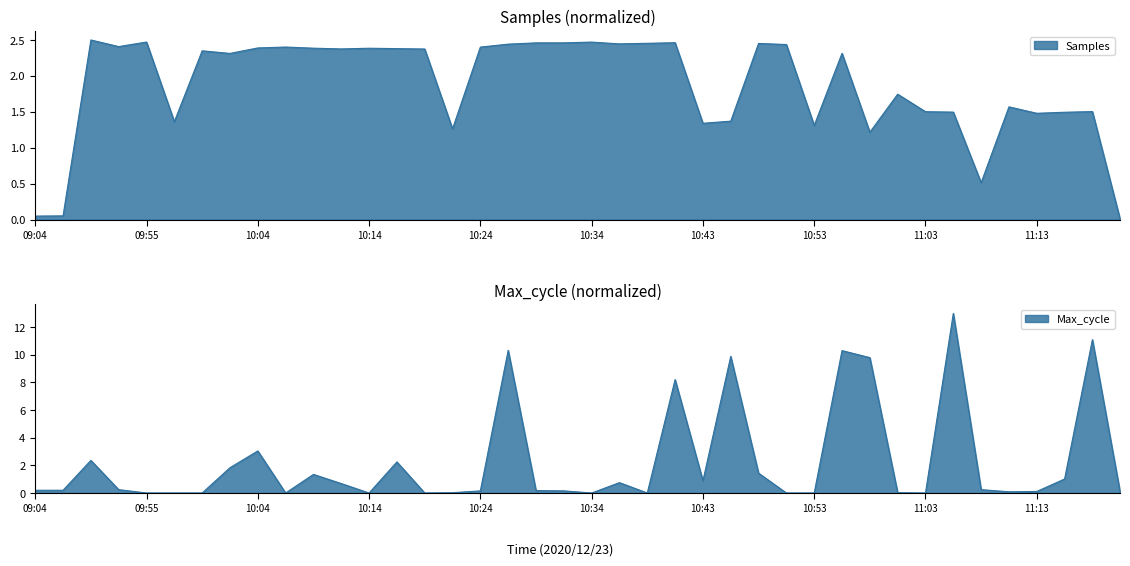

Which category has the highest value across all series?

11:05